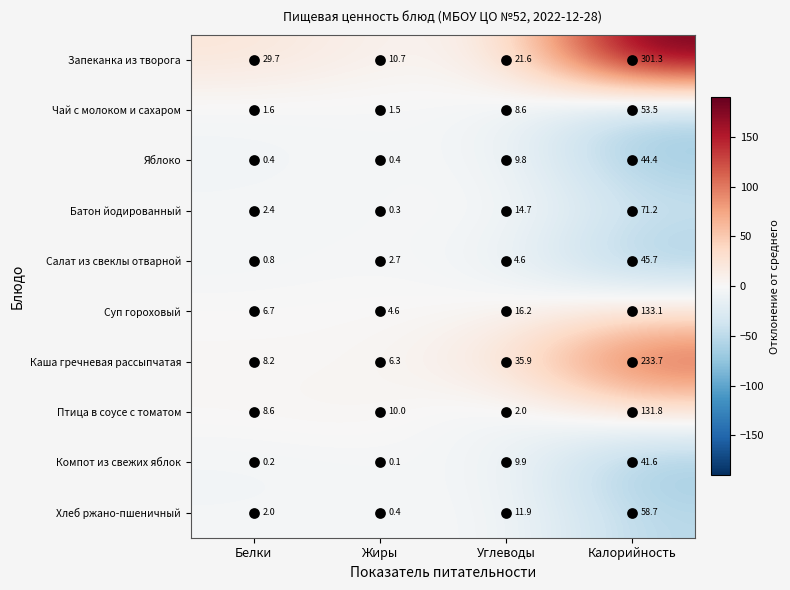

At how many categories does at least one series exceed 12?

3